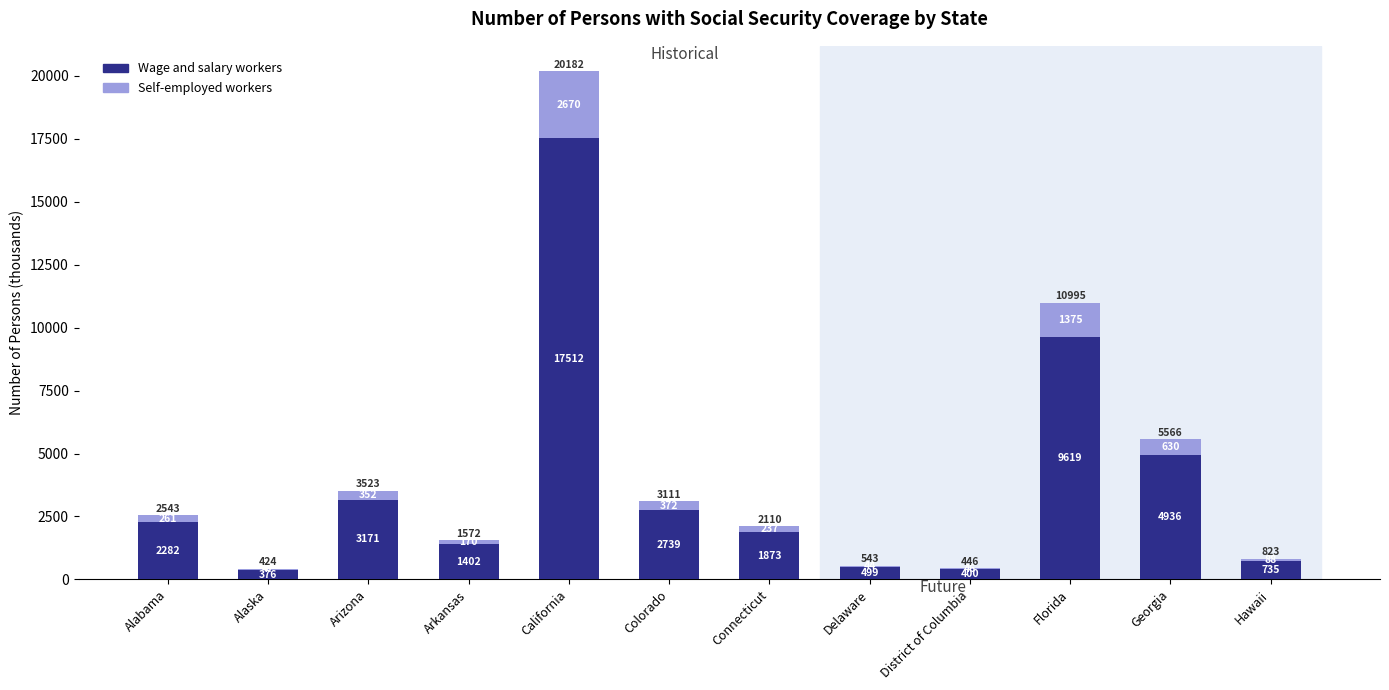

At which category is the sum across all series the highest?

California